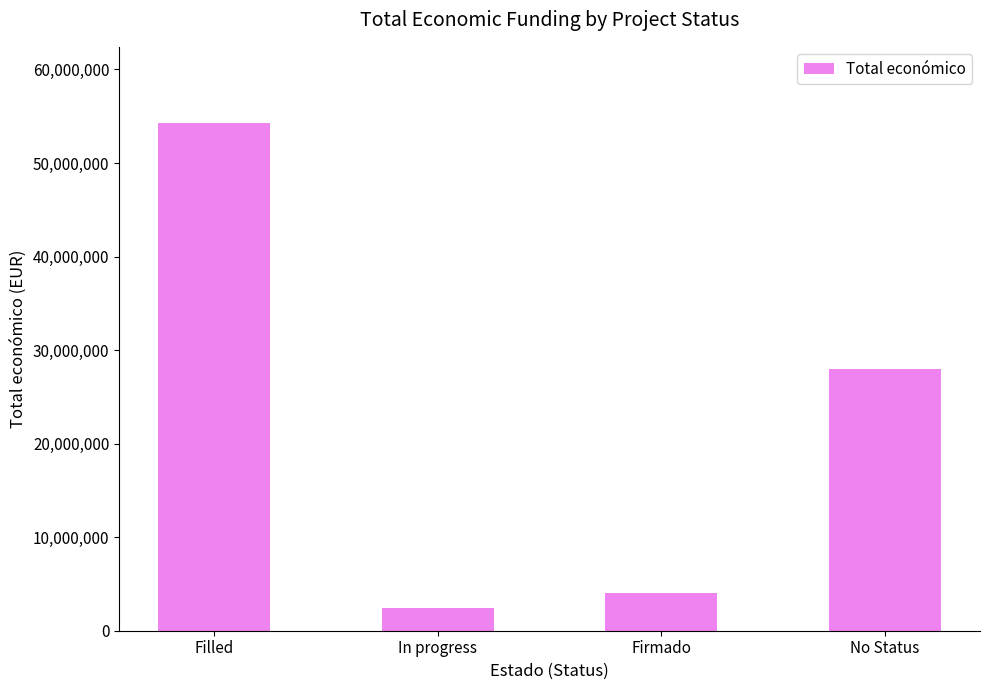

Reading left to right, extract all data points from this chart.

Filled=54274623.0	In progress=2414317.4	Firmado=4029912.0	No Status=28030200.0